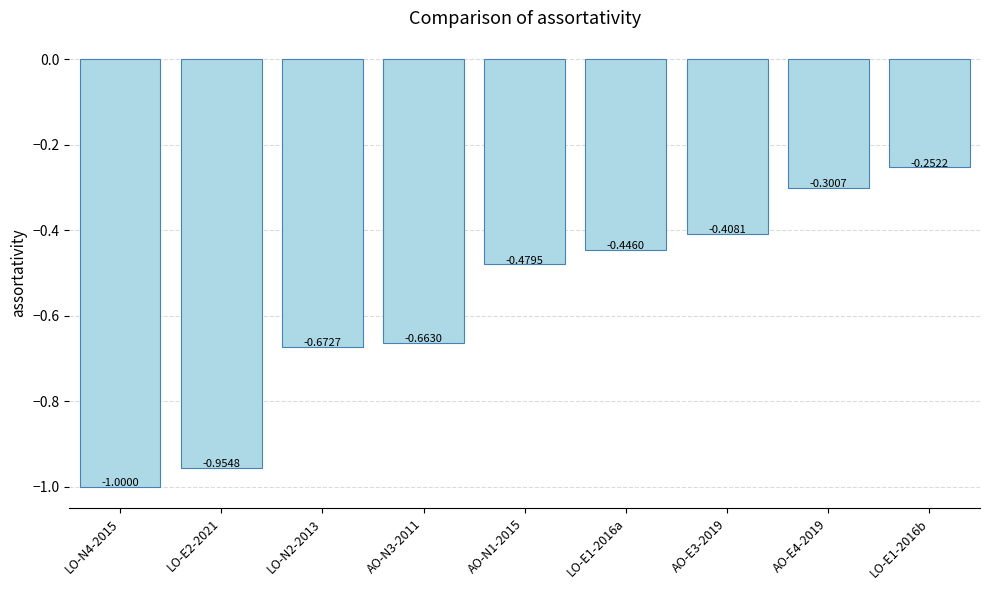

Rank the categories by value from lowest to highest.

LO-N4-2015, LO-E2-2021, LO-N2-2013, AO-N3-2011, AO-N1-2015, LO-E1-2016a, AO-E3-2019, AO-E4-2019, LO-E1-2016b